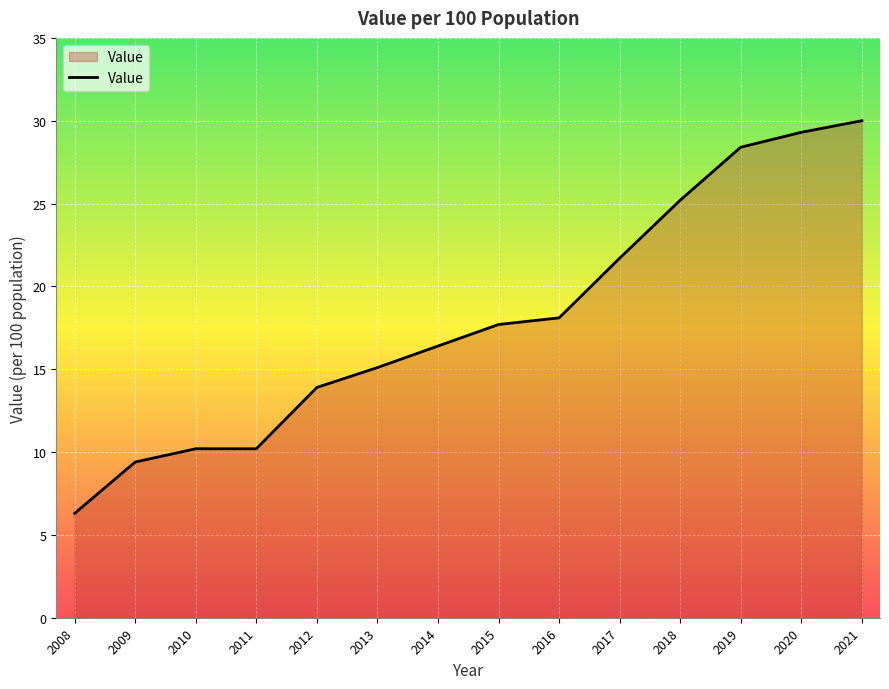

Reading right to left, transcribe all the data shown in this chart.

2021=30.0	2020=29.3	2019=28.4	2018=25.2	2017=21.7	2016=18.1	2015=17.7	2014=16.4	2013=15.1	2012=13.9	2011=10.2	2010=10.2	2009=9.4	2008=6.3